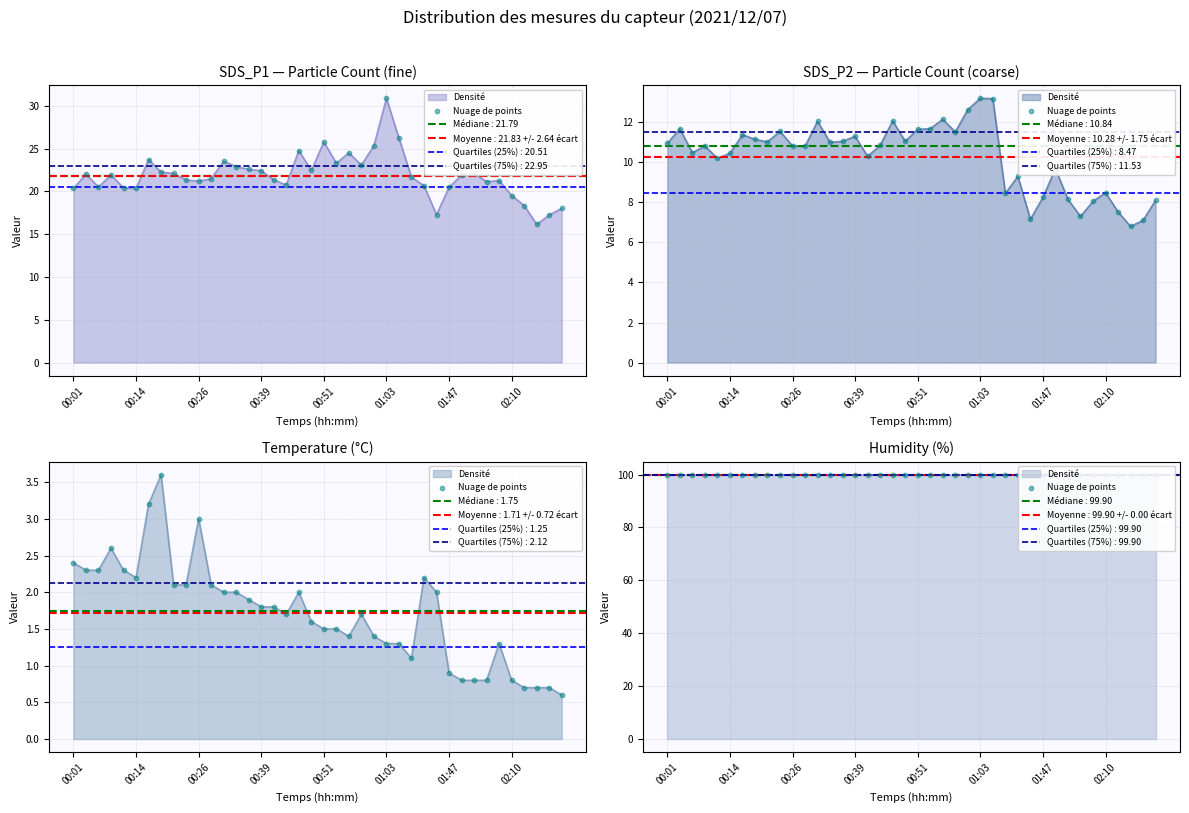

Is the value of SDS_P2 at 00:24 greater than the value of SDS_P1 at 01:36?

No